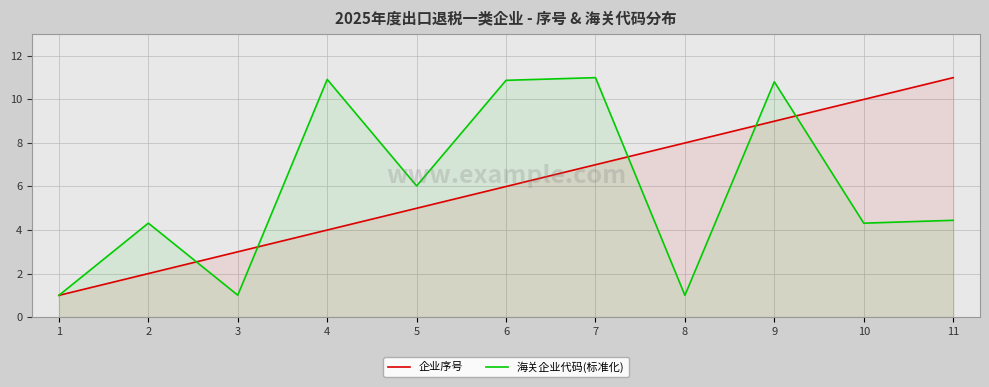

List the labels in order of 海关企业代码(标准化) value, smallest first.

1, 8, 3, 10, 2, 11, 5, 9, 6, 4, 7